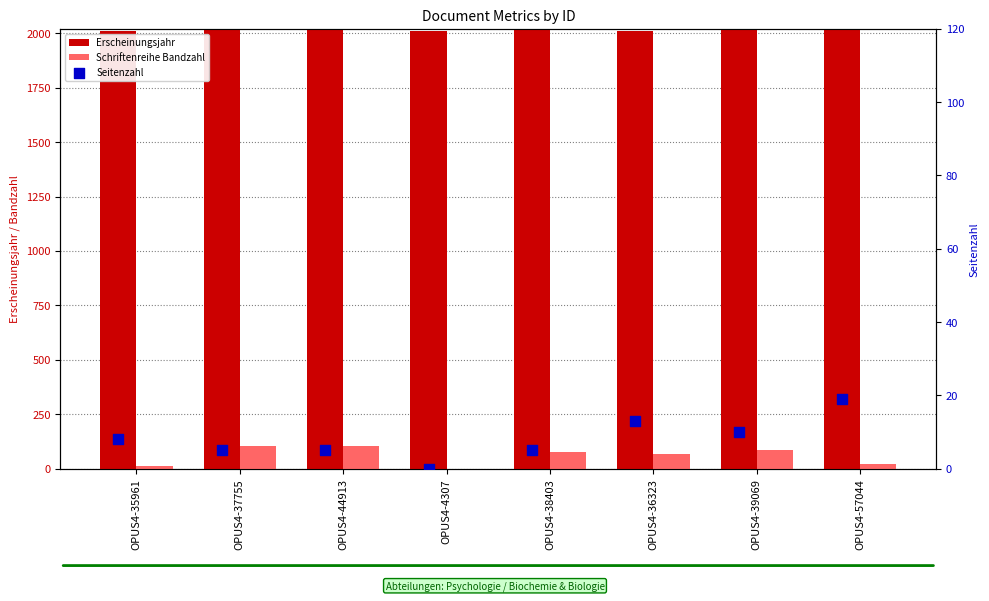

Which series has the widest spread of Y values?

Schriftenreihe Bandzahl